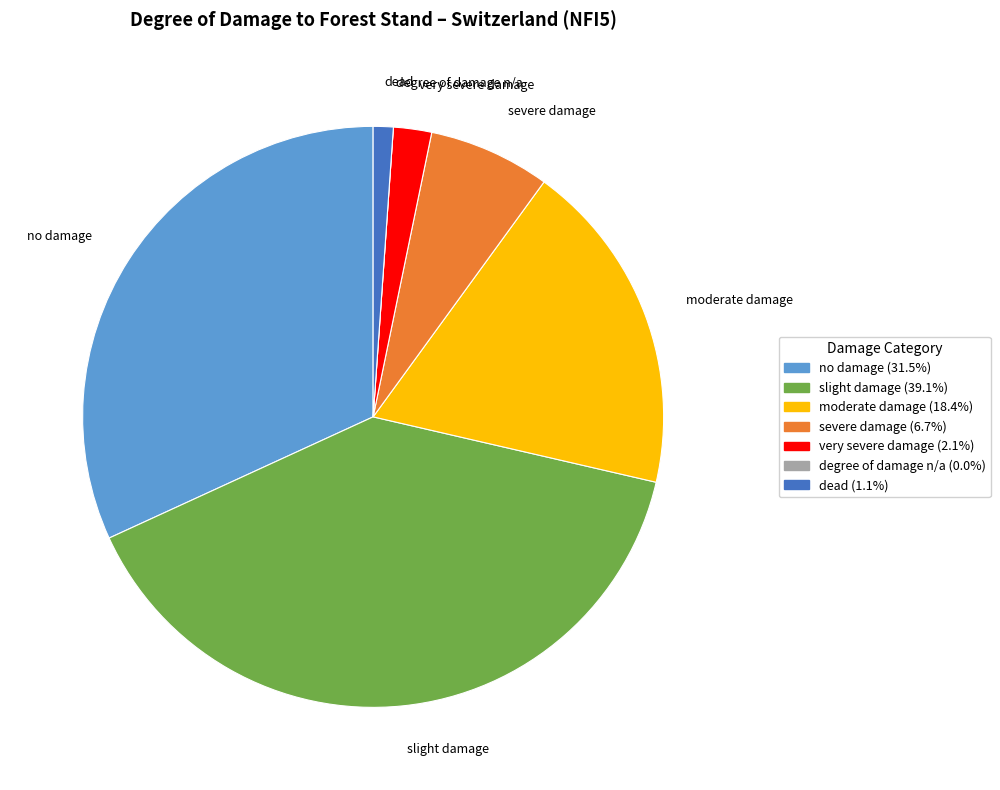

The severe damage slice represents 14% of the pie. True or false?

False